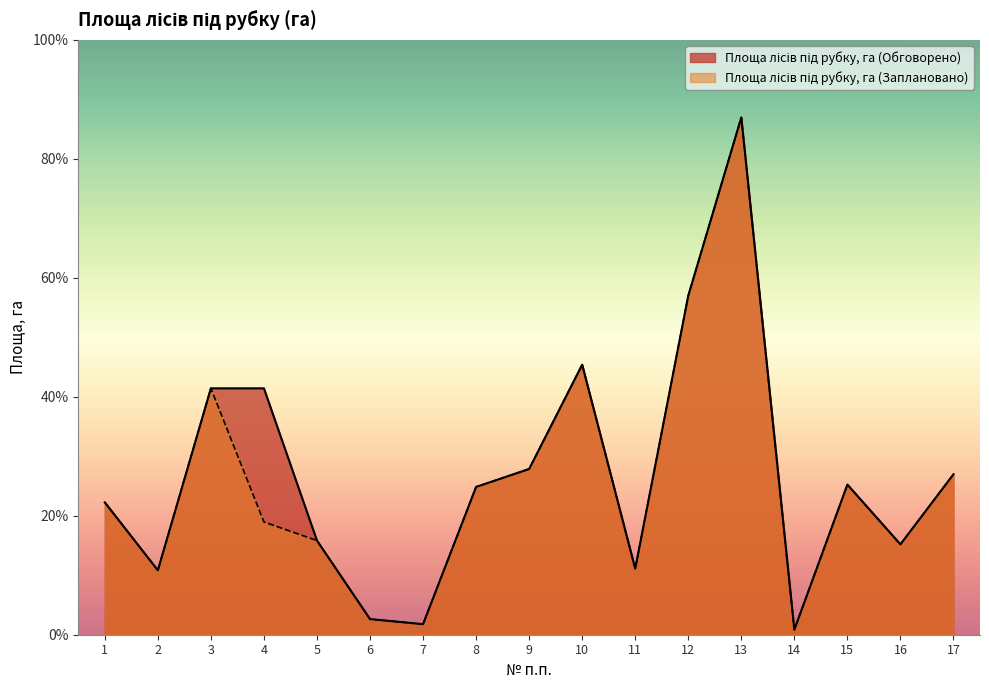

At which label does Площа лісів під рубку, га (Обговорено) first exceed 70?

3